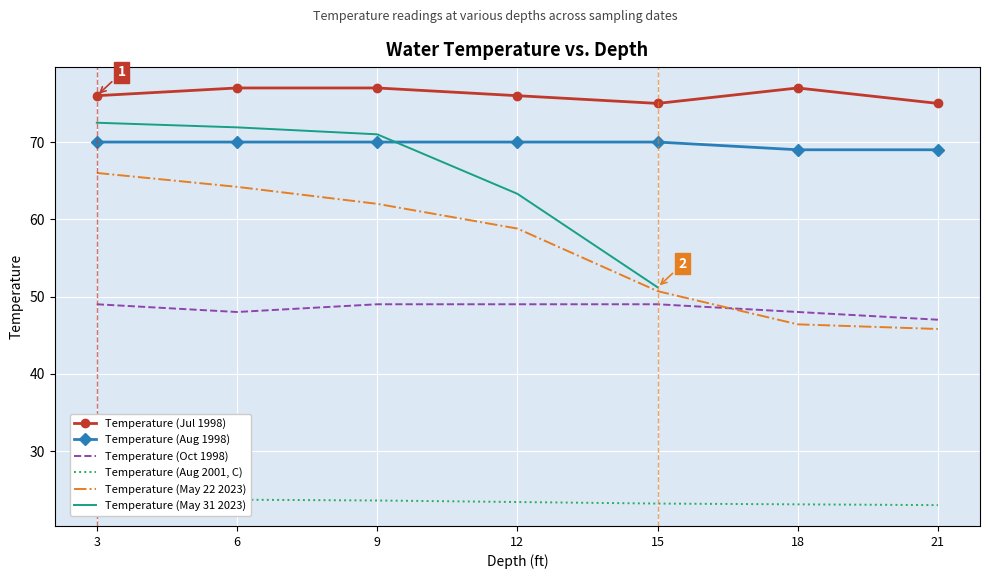

What is the smallest value displayed?

23.0